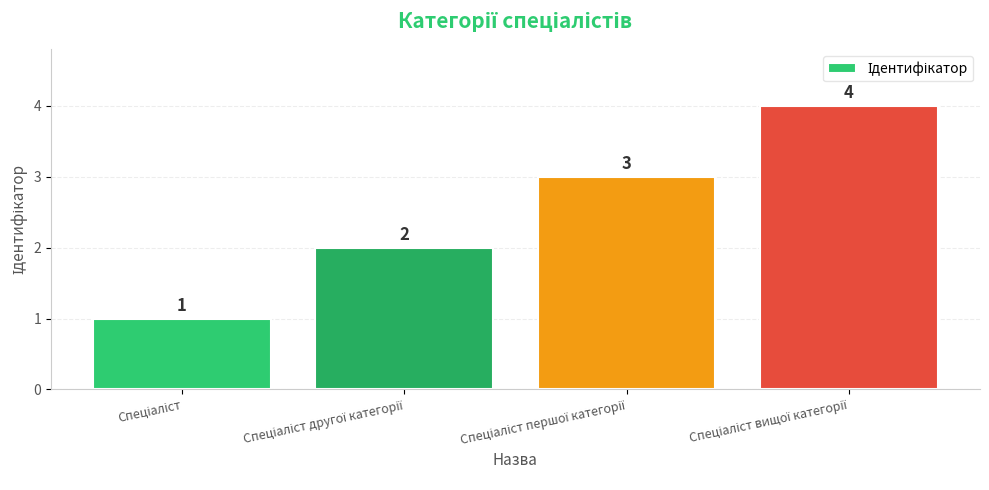

What is the difference between the maximum and minimum values?

3